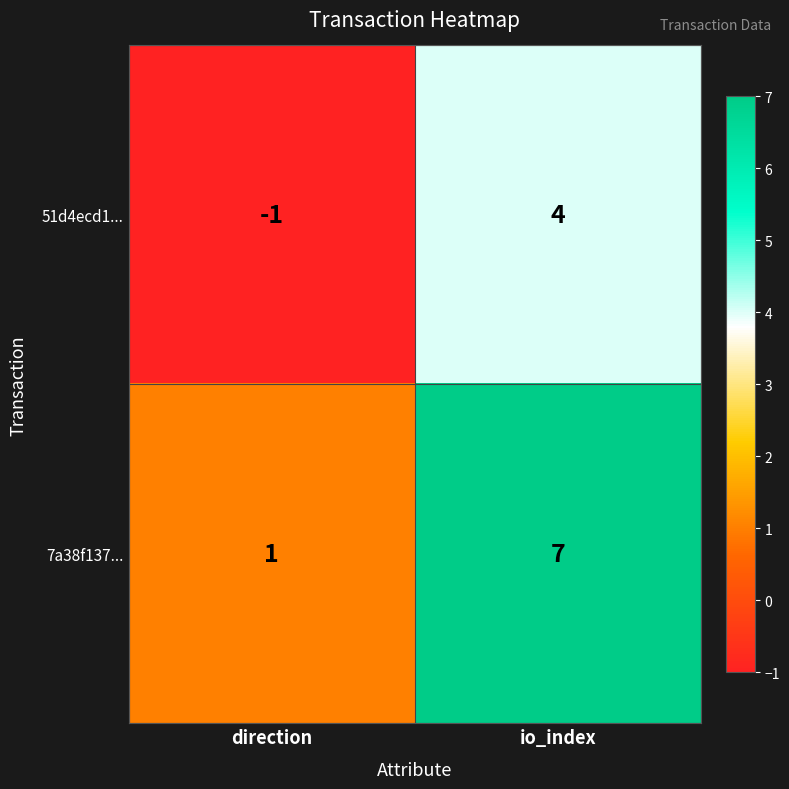

How many data points in 7a38f137... are less than 7?

1